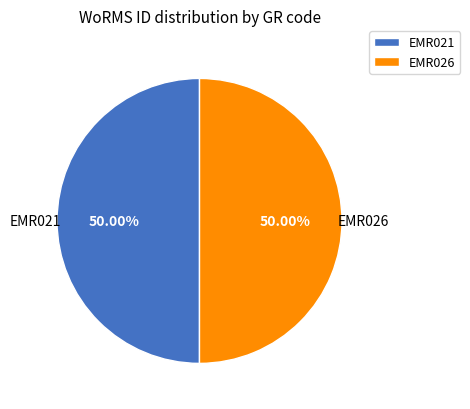

To the nearest percent, what percentage of the pie is EMR021?

50%